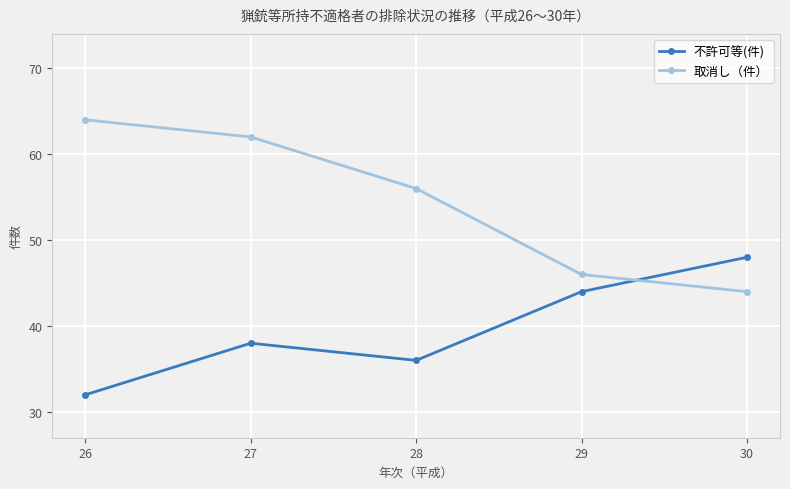

True or false: 不許可等(件) has a value of 57 at 28.

False